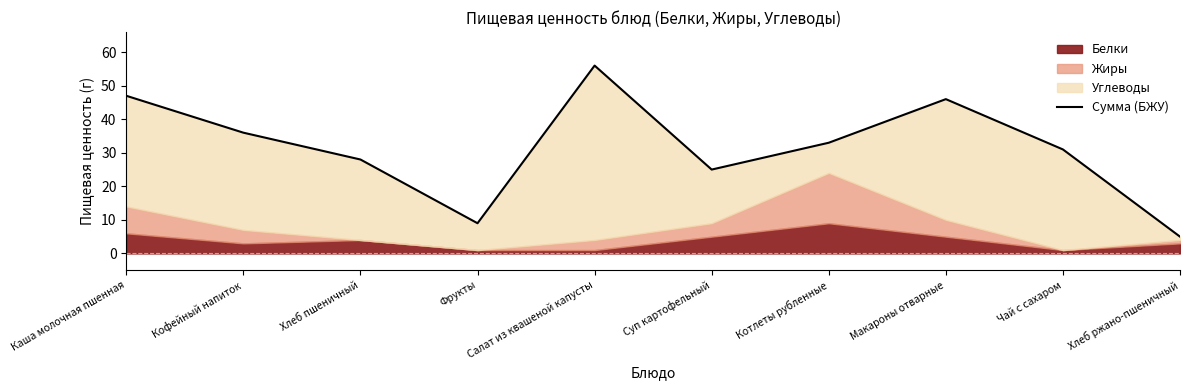

How many data points does each series have?

10